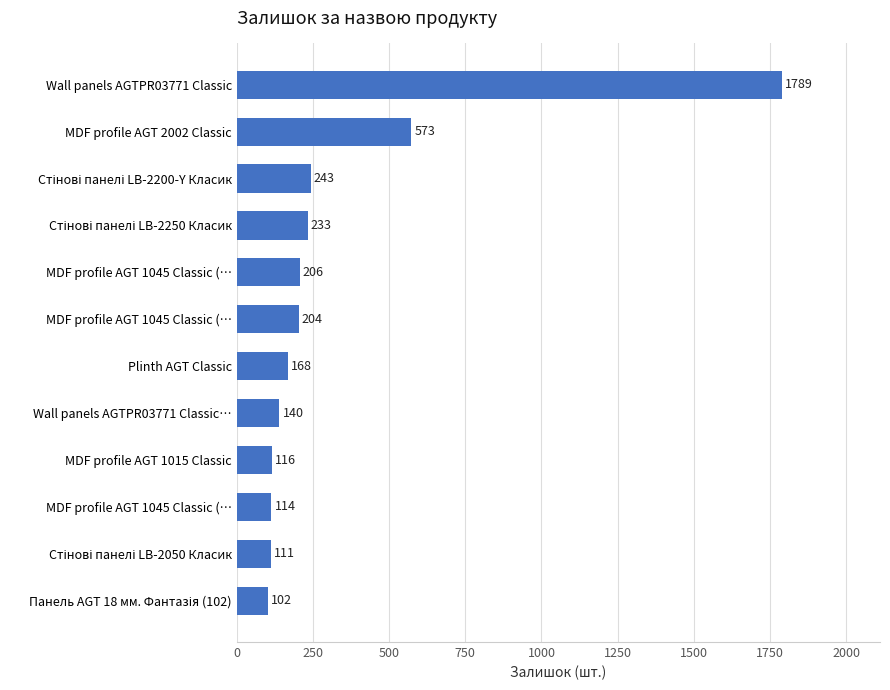

How many values are below 204?

6